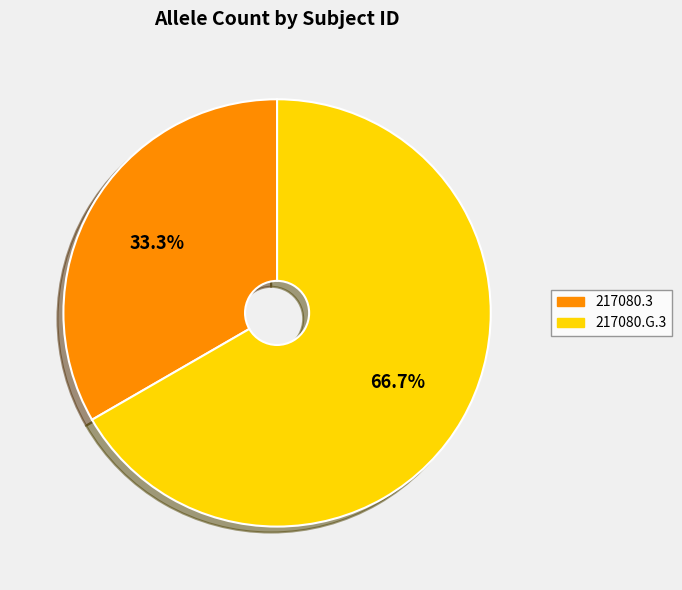

Is it true that 217080.3 is 26% of the pie?

False